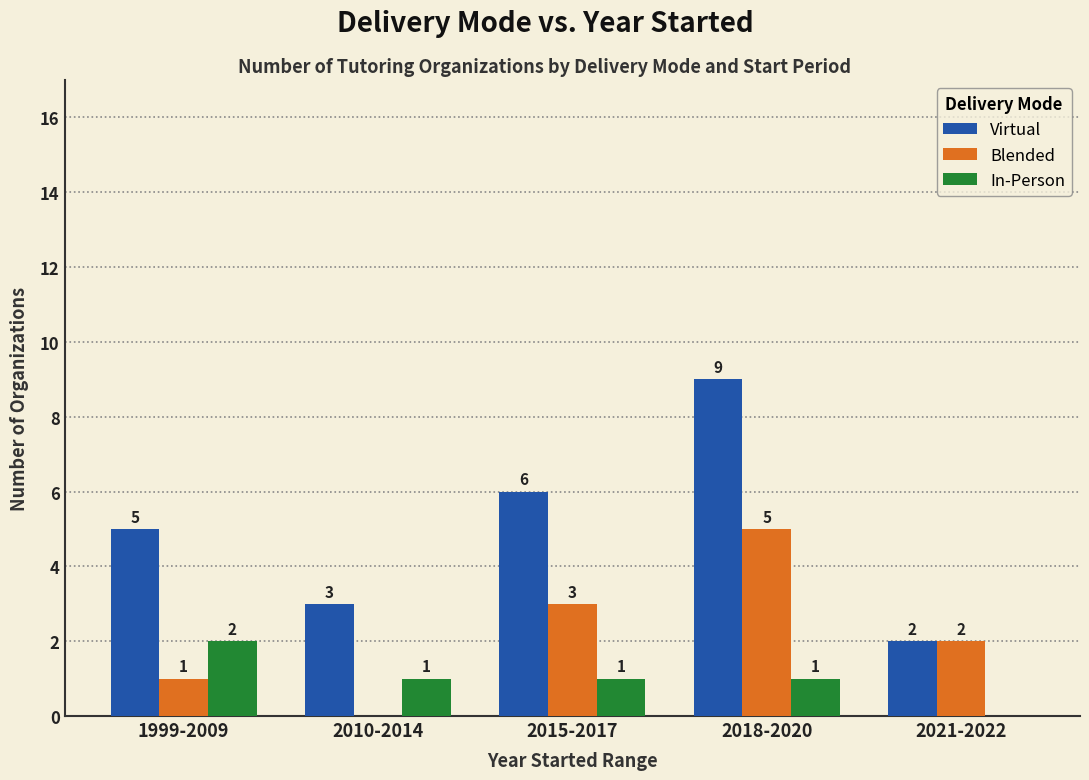

At which category is the sum across all series the highest?

2018-2020